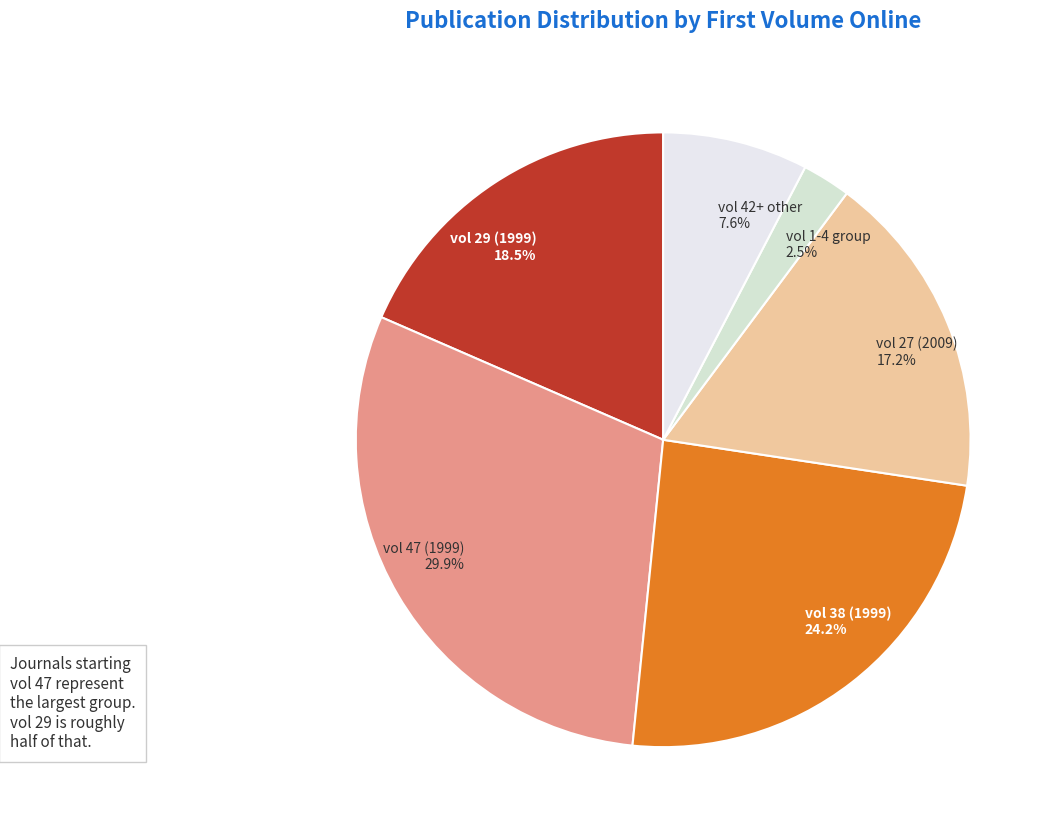

Rank the categories by value from highest to lowest.

vol 47 (1999), vol 38 (1999), vol 29 (1999), vol 27 (2009), vol 42+ other, vol 1-4 group